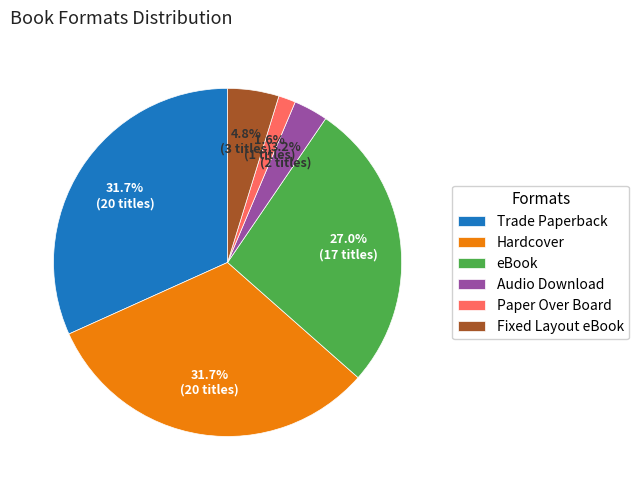

What percentage do Trade Paperback and Paper Over Board together represent?

33.3%